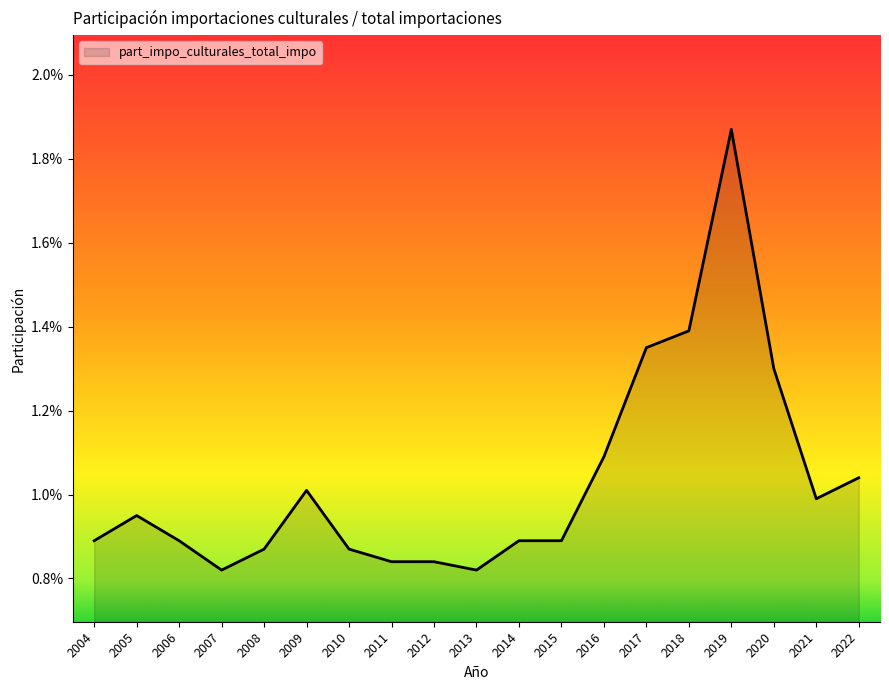

Which category has the highest value across all series?

2019